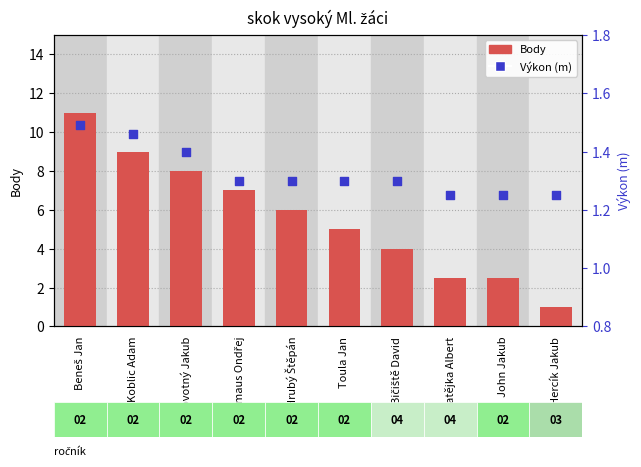

Which series reaches the minimum Y coordinate?

Body (count)